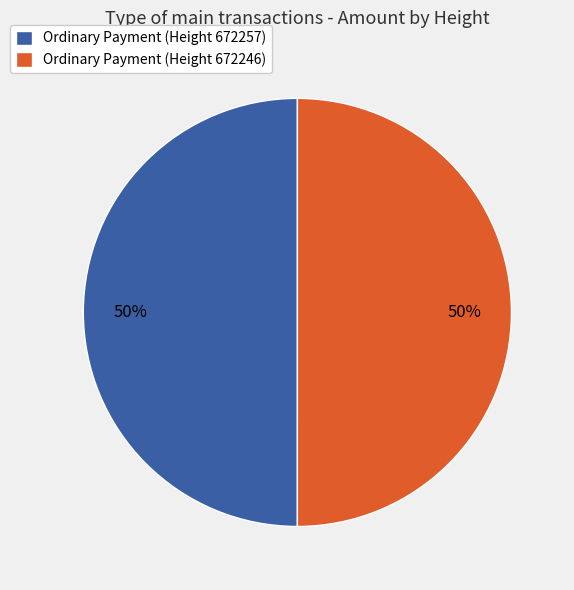

Count the number of slices in the pie.

2